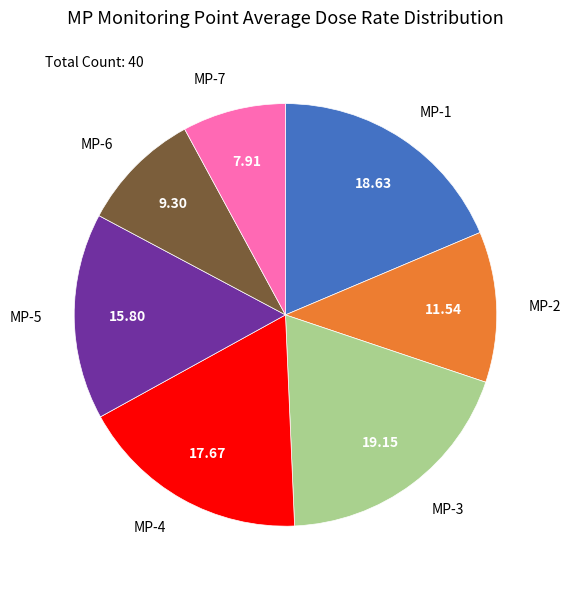

Does MP-2 represent more than half of the total?

No